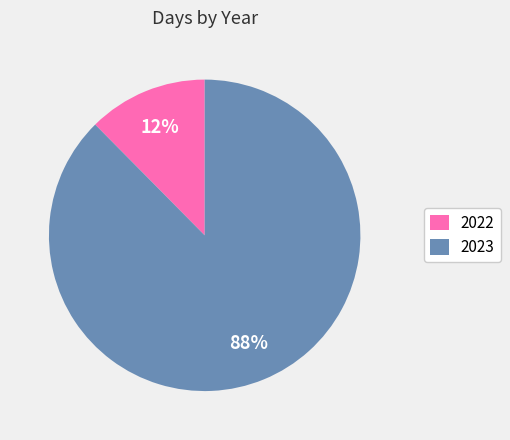

Between 2023 and 2022, which is larger?

2023